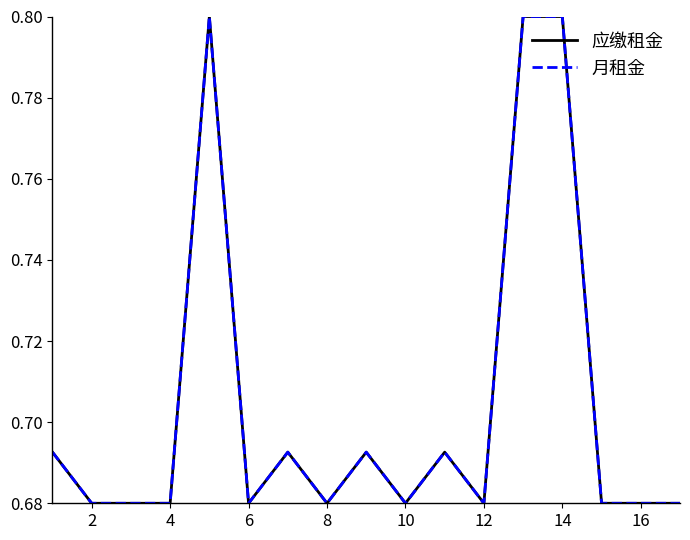

What is the sum of all 月租金 values?

12.0